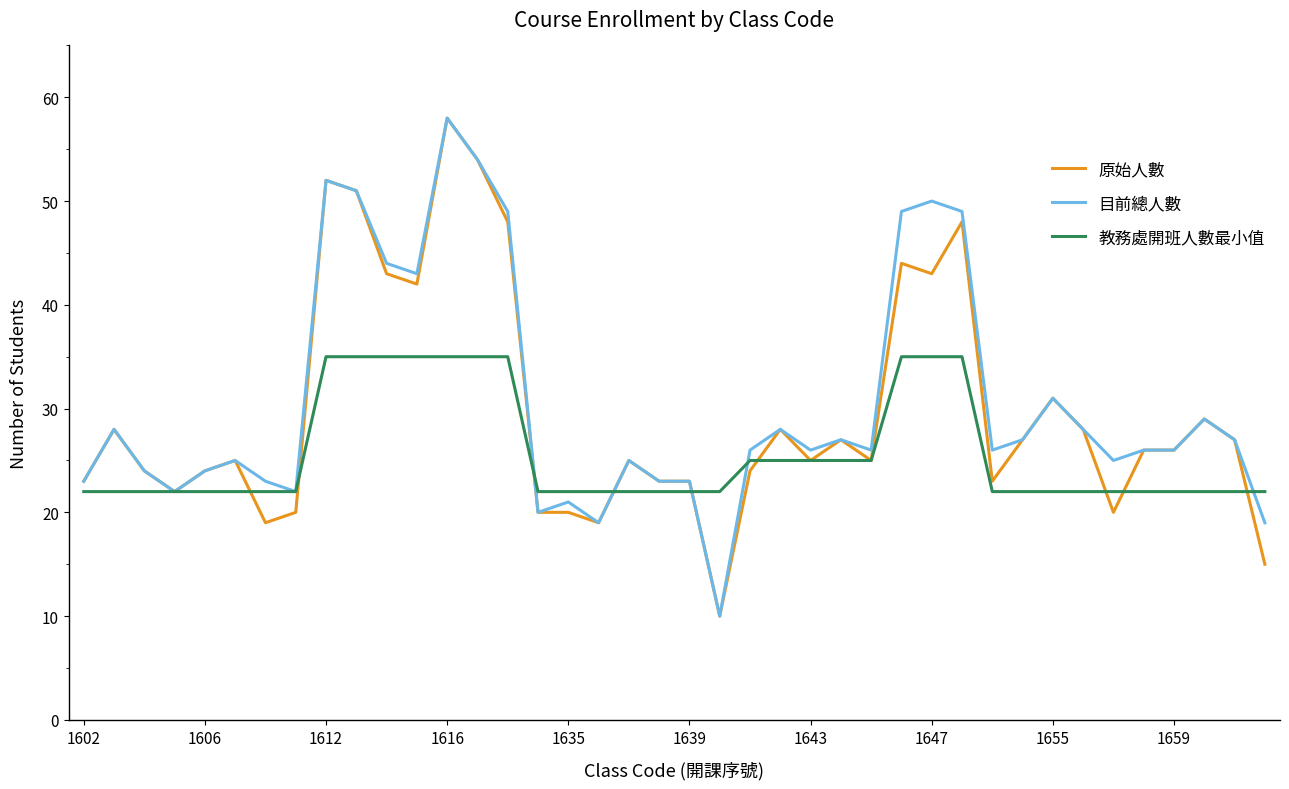

Is this an area chart (filled region under the line)?

No